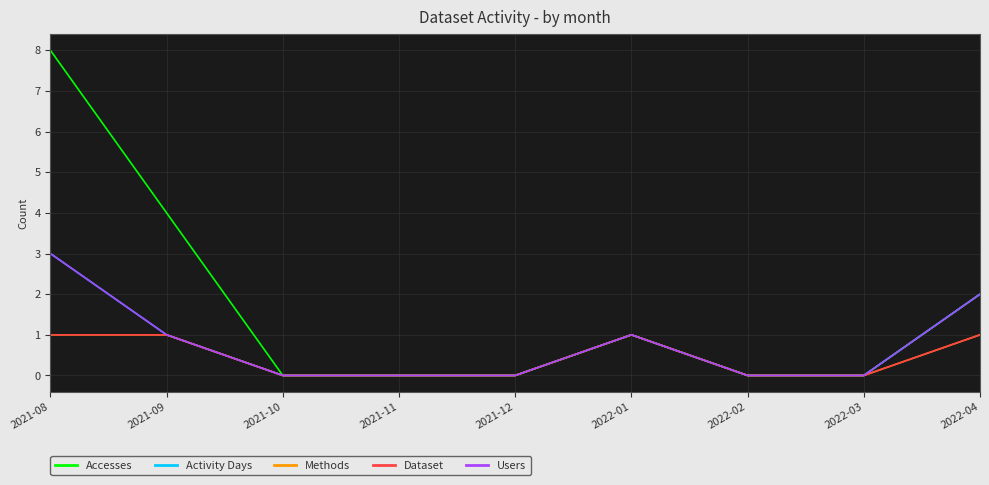

How many lines are shown in the chart?

5